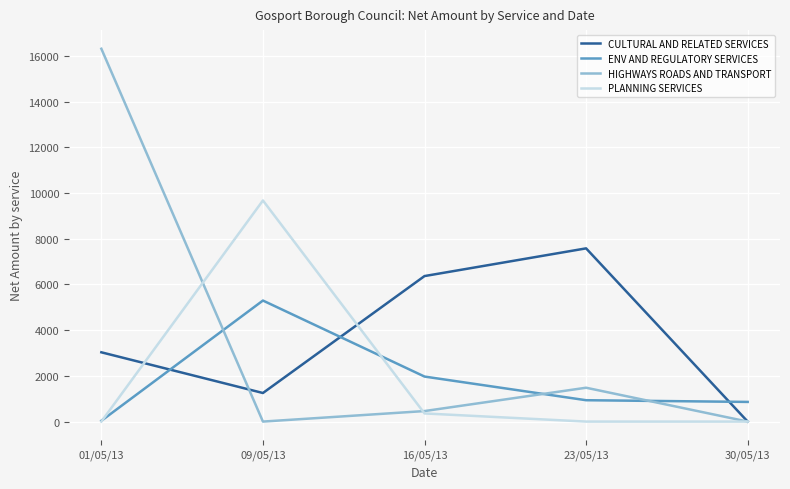

The value of CULTURAL AND RELATED SERVICES at 16/05/13 is 10223.8. True or false?

False